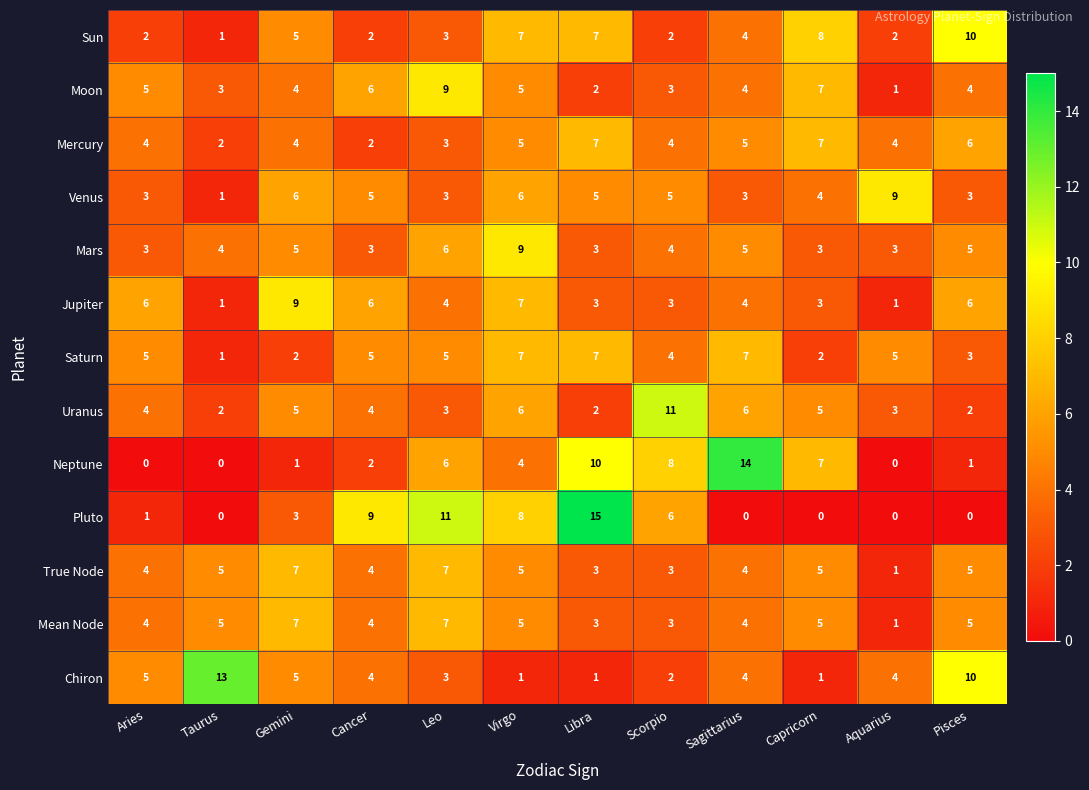

True or false: Neptune has a value of 4 at Virgo.

True